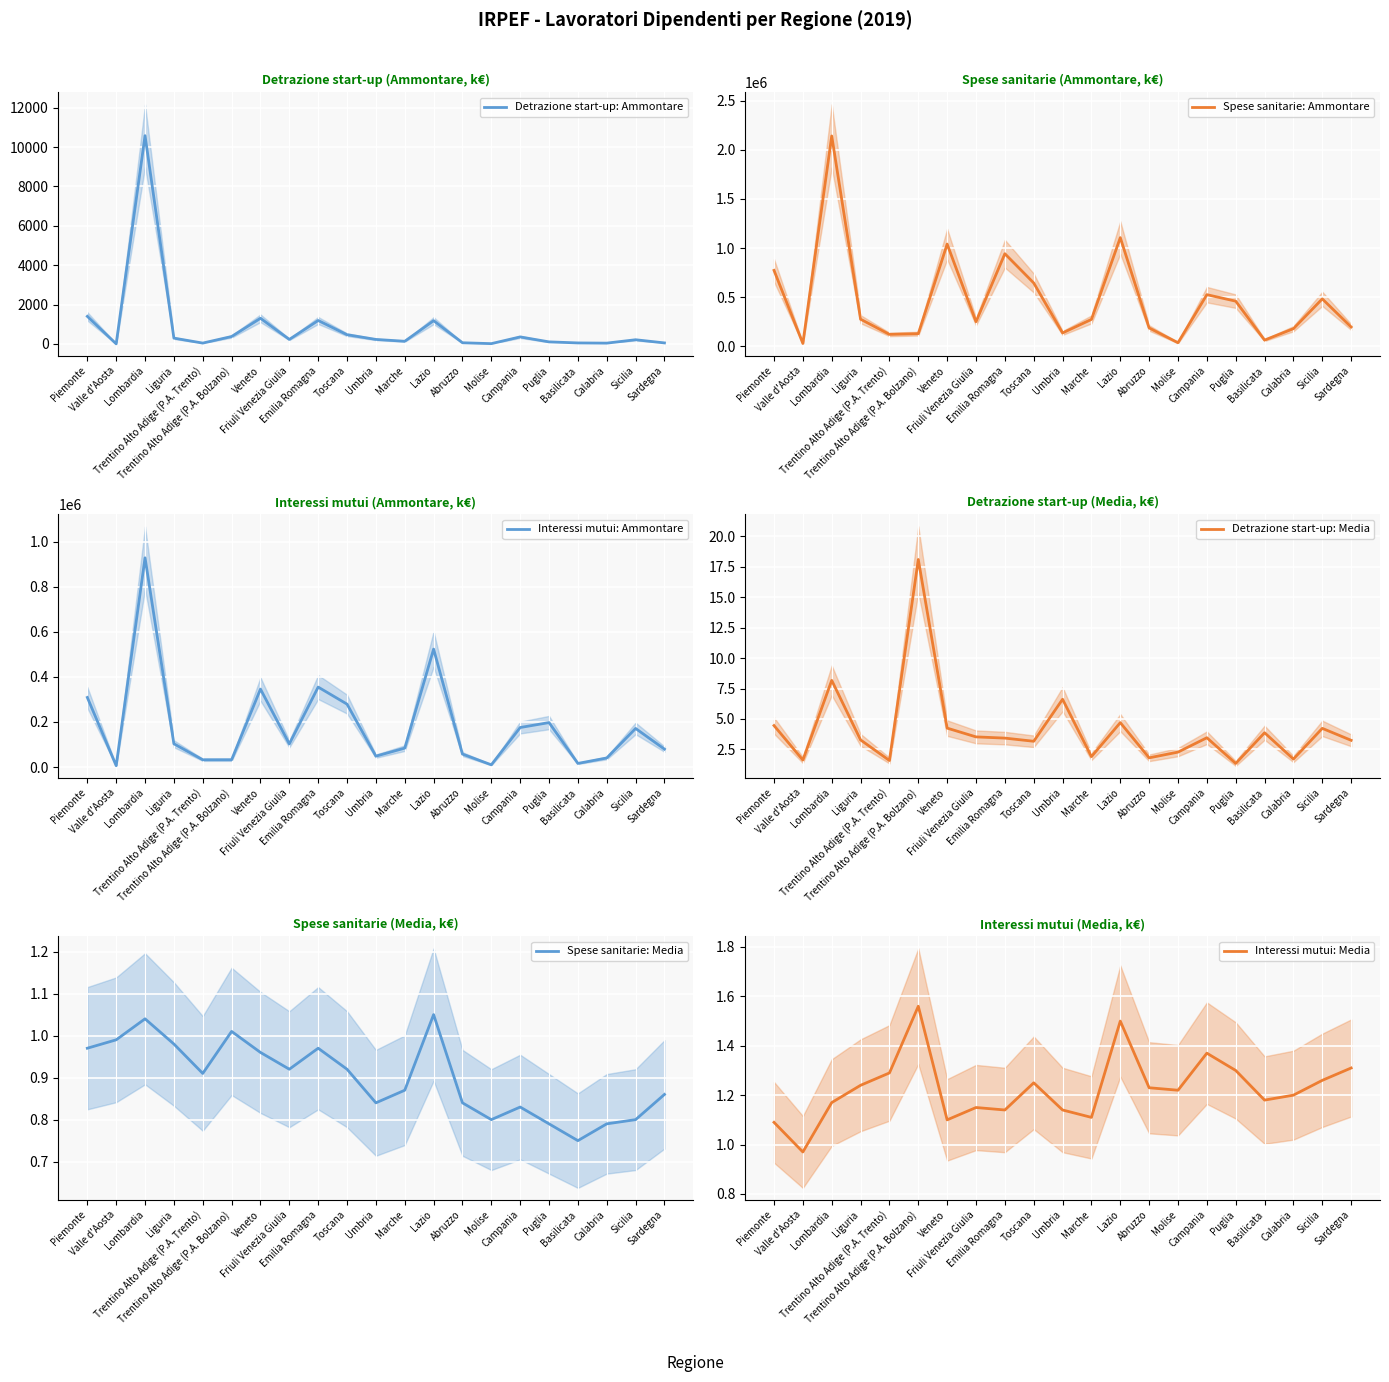

What is the minimum value for Detrazione start-up: Ammontare?

7